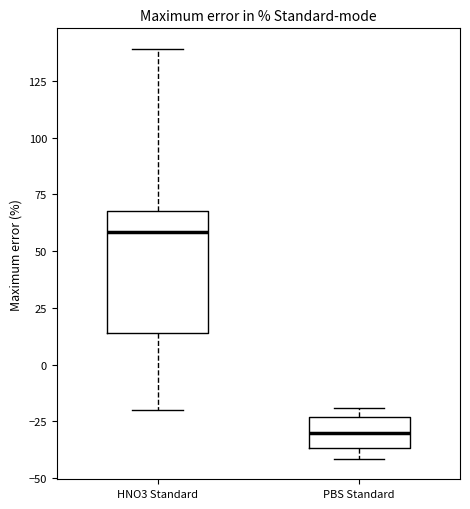

Where does the lower whisker of the box for HNO3 Standard end on the y-axis? The values are not printed on the chart, so give them approximately, as read against the axis.

-20